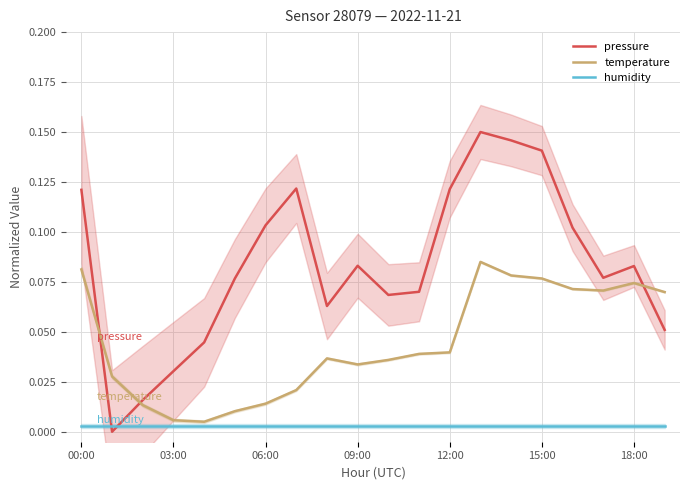

At which label does humidity reach its peak?

00:00